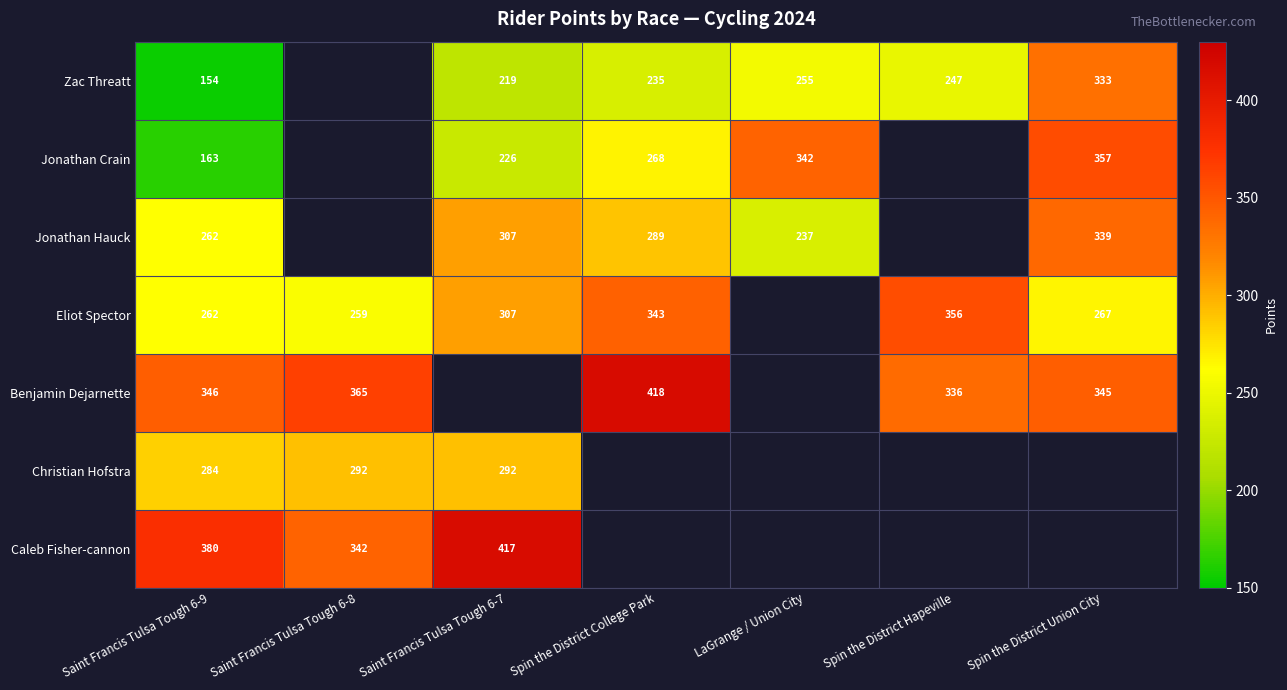

The value of Jonathan Crain at Spin the District College Park is 267.5. True or false?

True